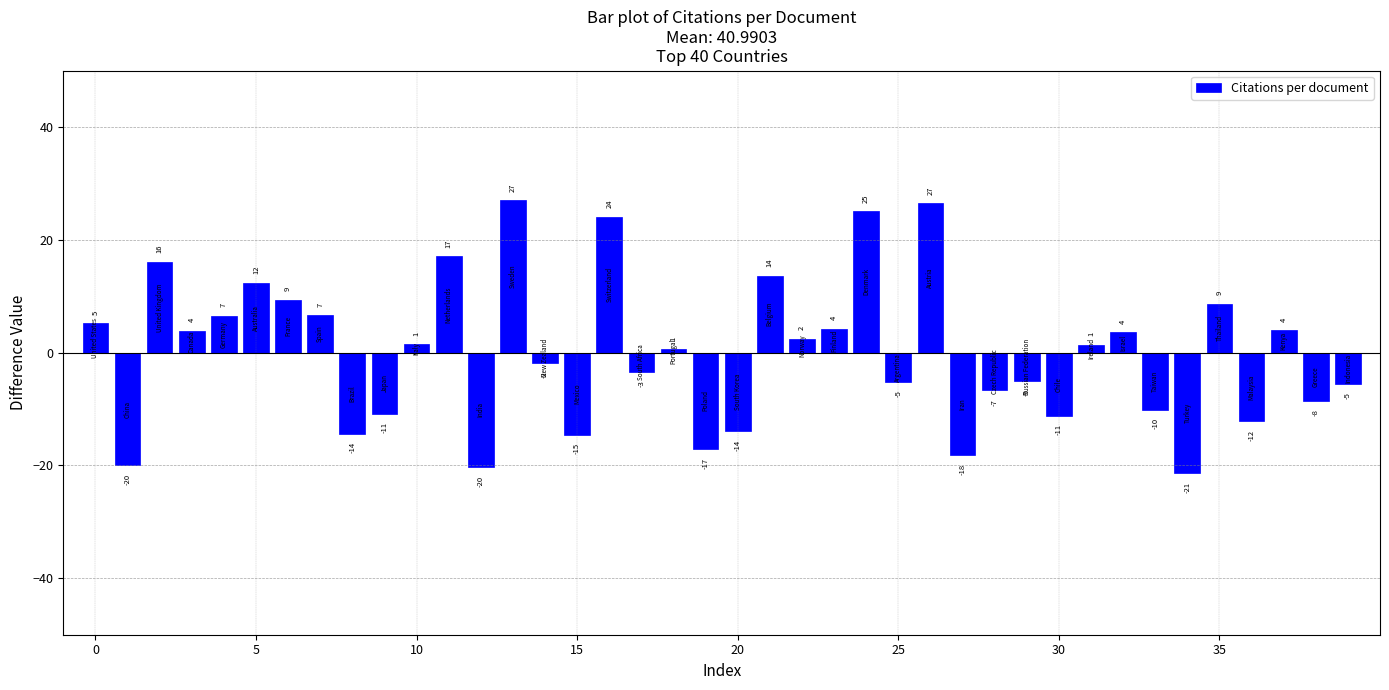

What is the label of the 9th bar from the right?

31